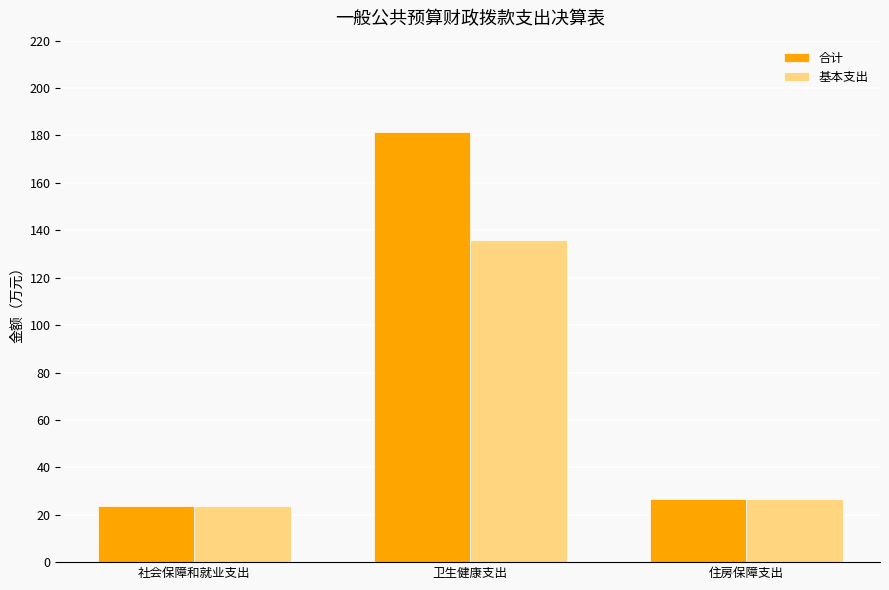

What are all the series names shown in the legend?

合计, 基本支出